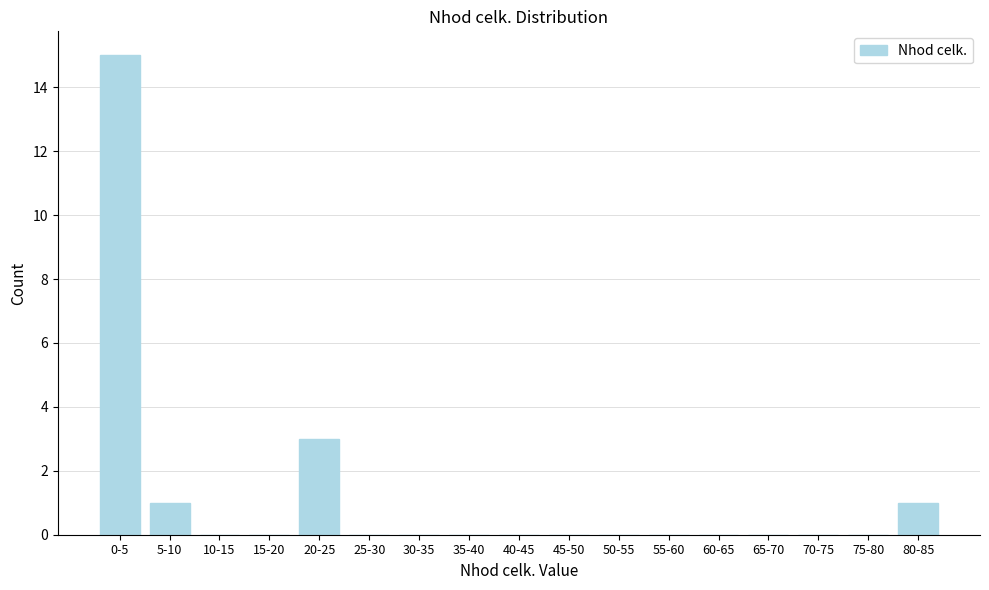

Reading left to right, what are all the values shown in this chart?

0-5=15	5-10=1	10-15=0	15-20=0	20-25=3	25-30=0	30-35=0	35-40=0	40-45=0	45-50=0	50-55=0	55-60=0	60-65=0	65-70=0	70-75=0	75-80=0	80-85=1